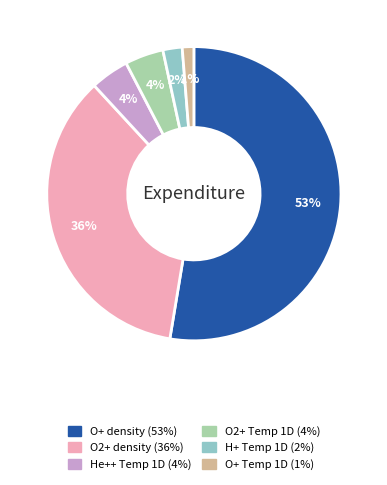

To the nearest percent, what portion does O+ density represent?

53%